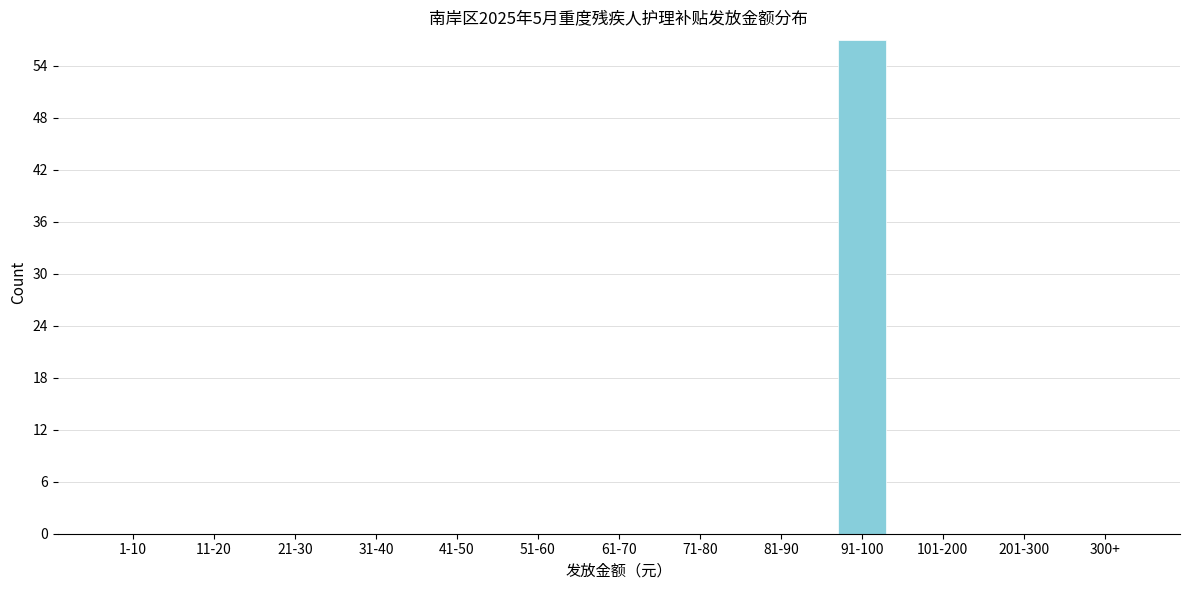

Reading left to right, what are all the values shown in this chart?

1-10=0	11-20=0	21-30=0	31-40=0	41-50=0	51-60=0	61-70=0	71-80=0	81-90=0	91-100=57	101-200=0	201-300=0	300+=0